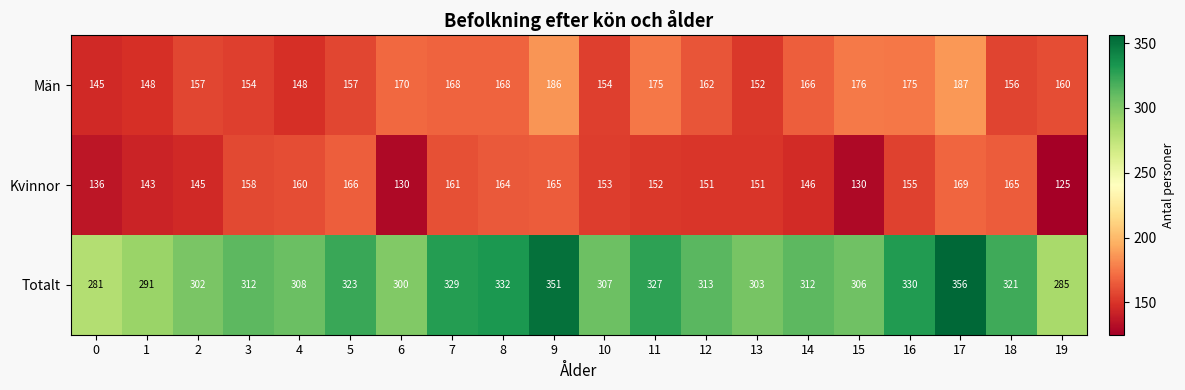

What is the maximum value shown in the chart?

356